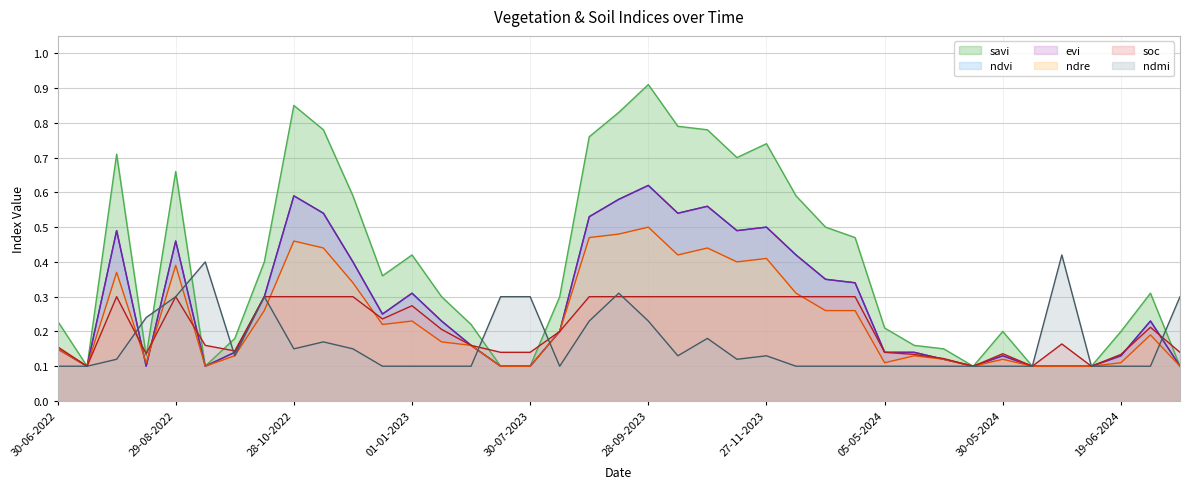

Which series has the largest total across all categories?

savi